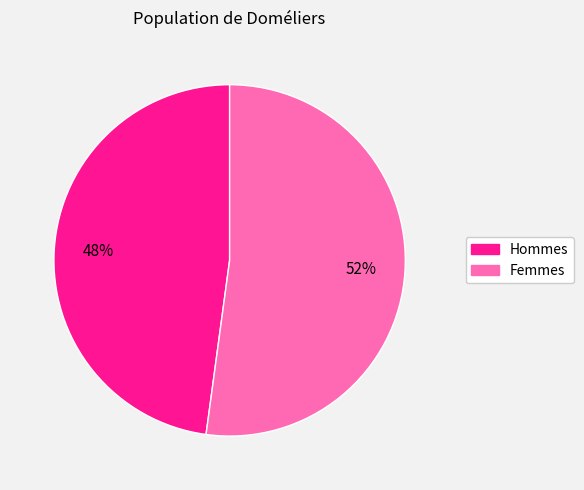

The Femmes slice represents 52% of the pie. True or false?

True